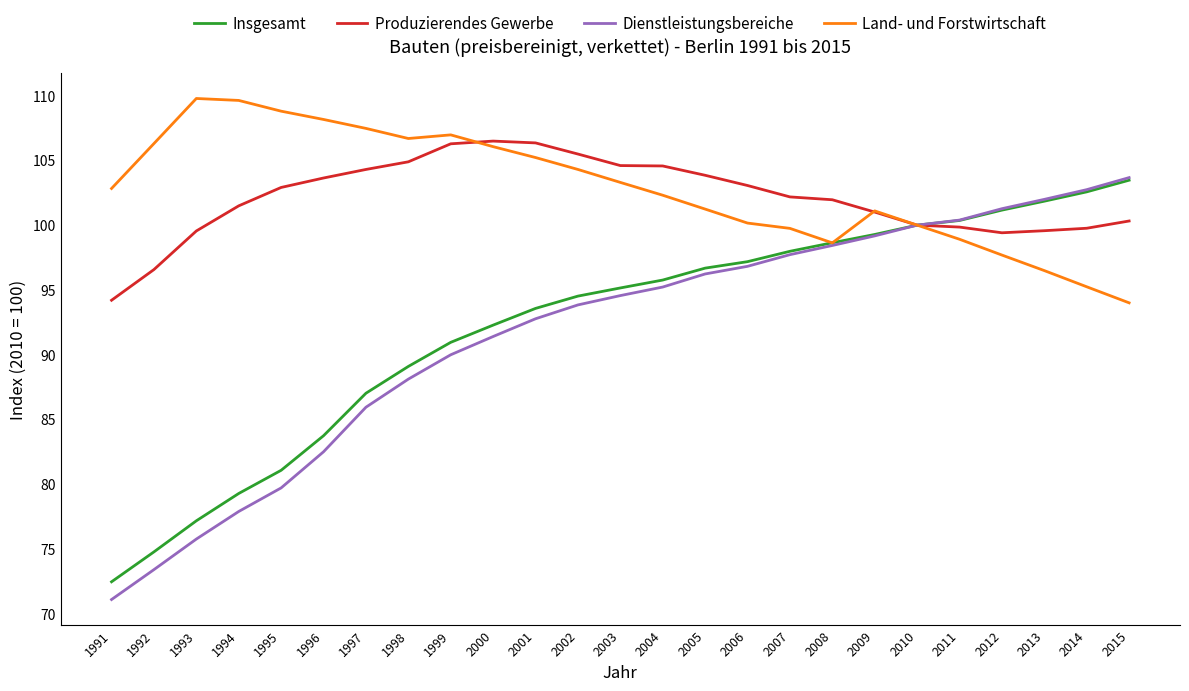

The value of Land- und Forstwirtschaft at 1997 is 49.8. True or false?

False